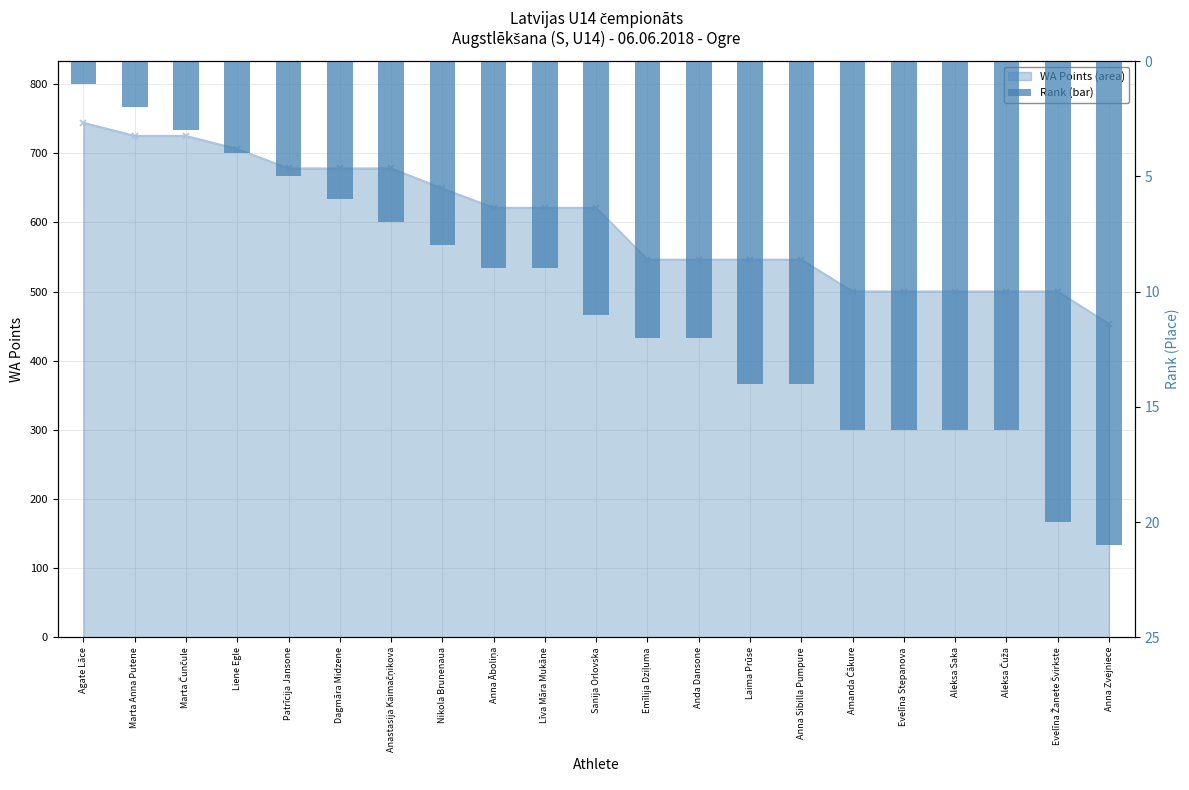

At Līva Māra Mukāne, list the series in order from largest to smallest.

WA Points Line, Rank